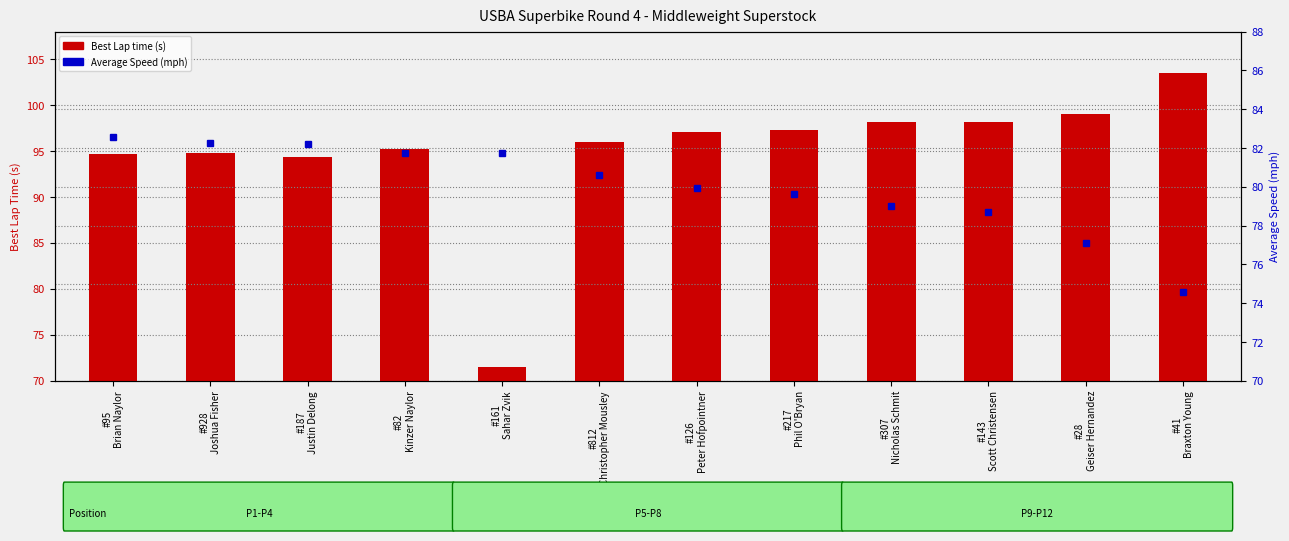

Which series has the largest total across all categories?

Best Lap time